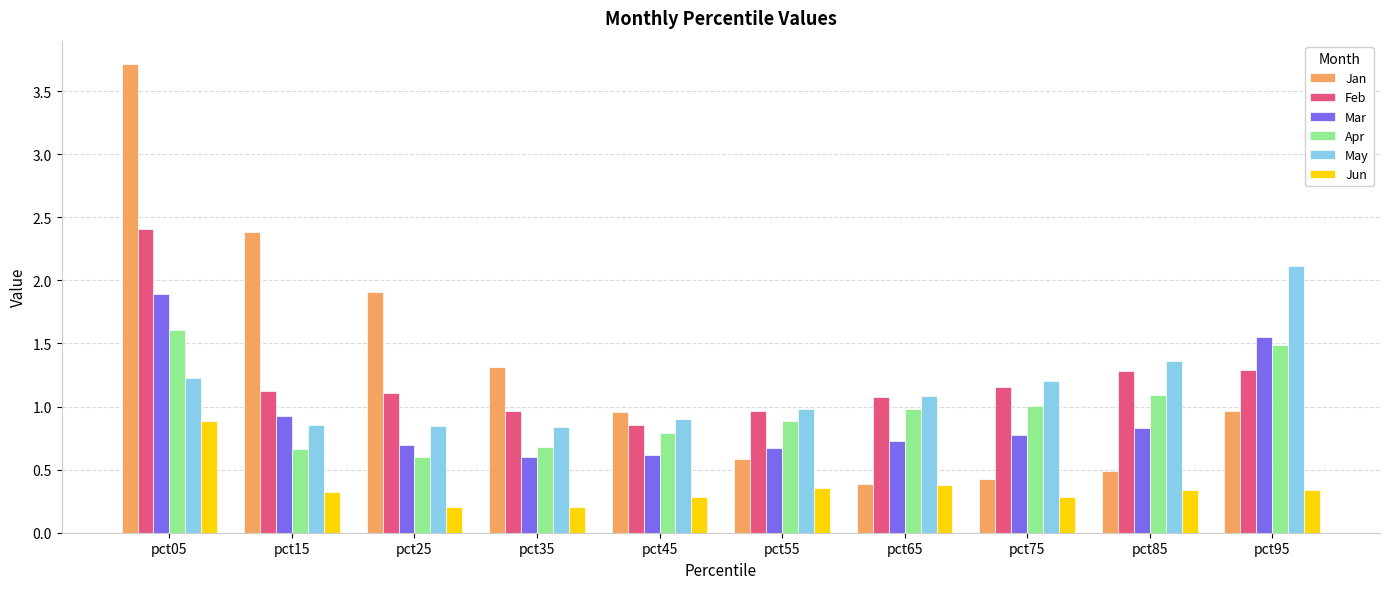

What is the average value of the May series?

1.1